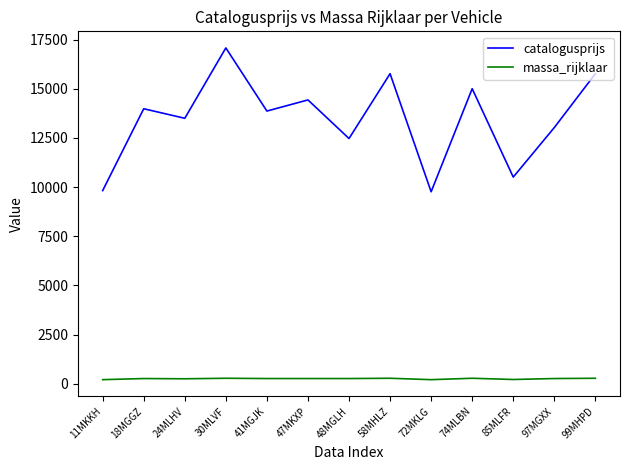

Where is the first local minimum for catalogusprijs?

24MLHV